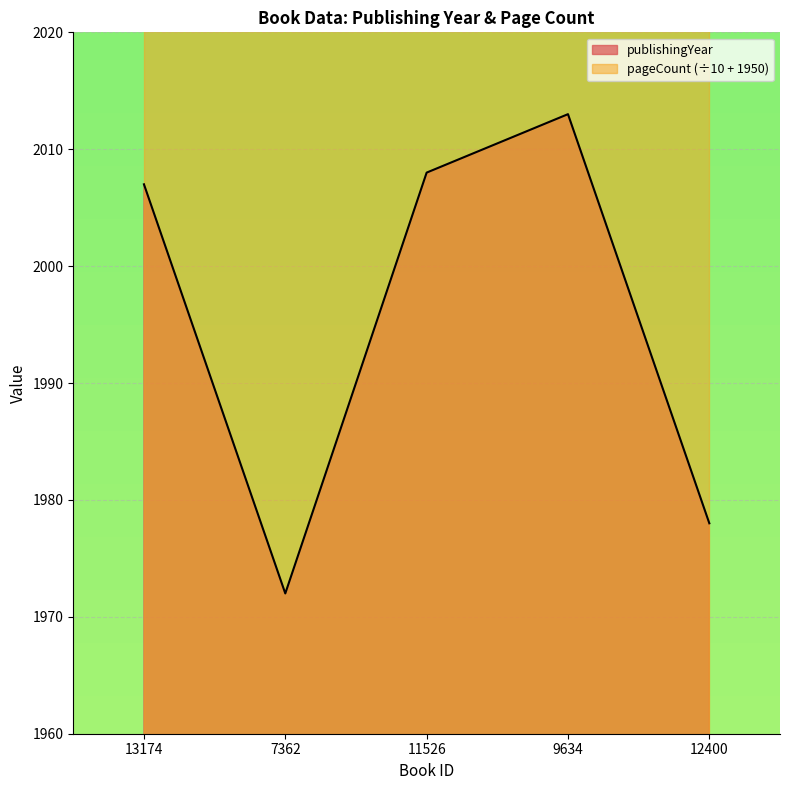

Where is the first local maximum?

9634